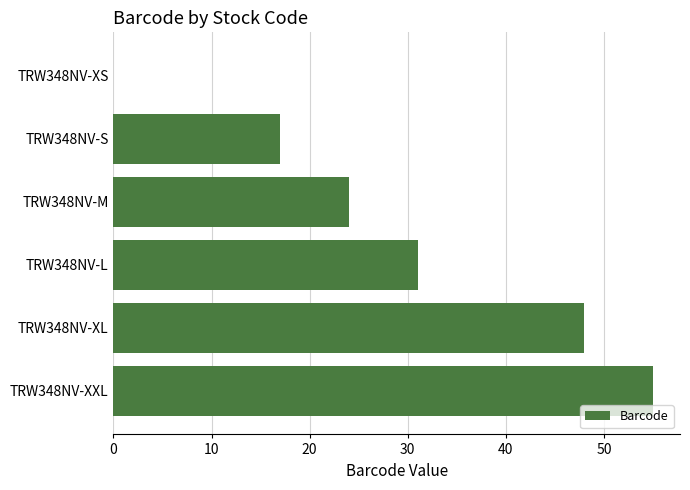

What is the sum of all values?

175